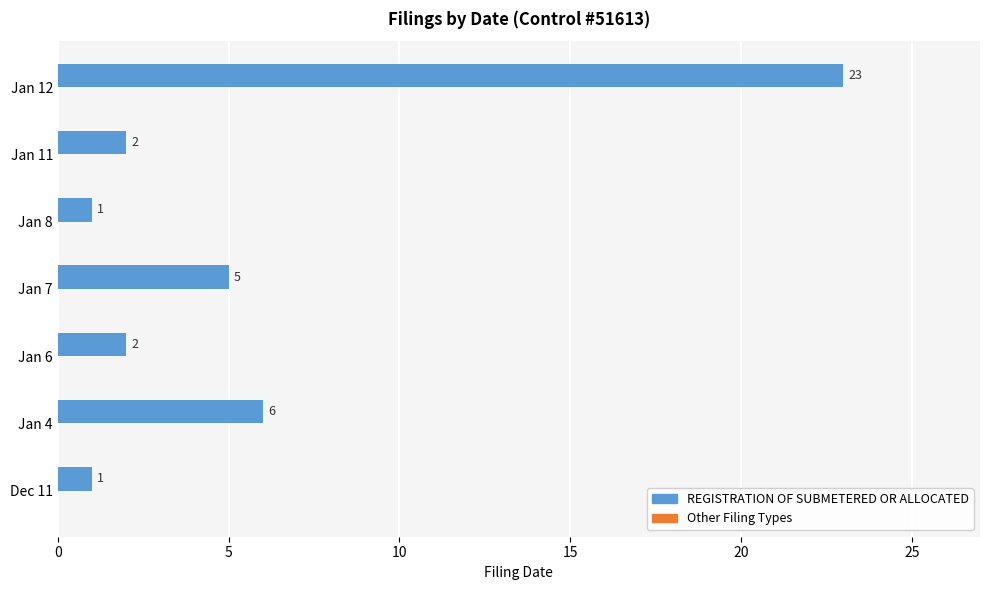

True or false: the data shows 2 at Jan 6.

True